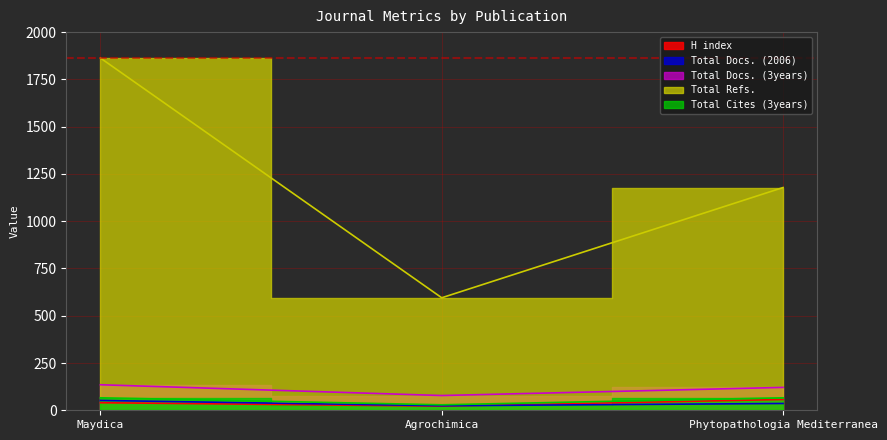

What is the value of the Total Docs. (2006) point at the 3rd from the left?

36